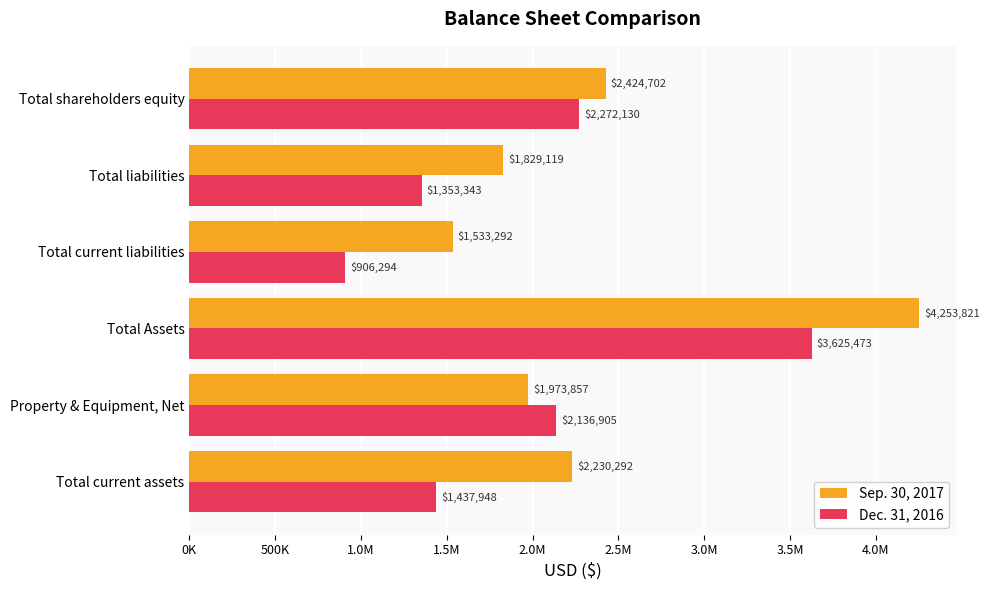

What is the value of the Dec. 31, 2016 bar at the 2nd from the left?

2136905